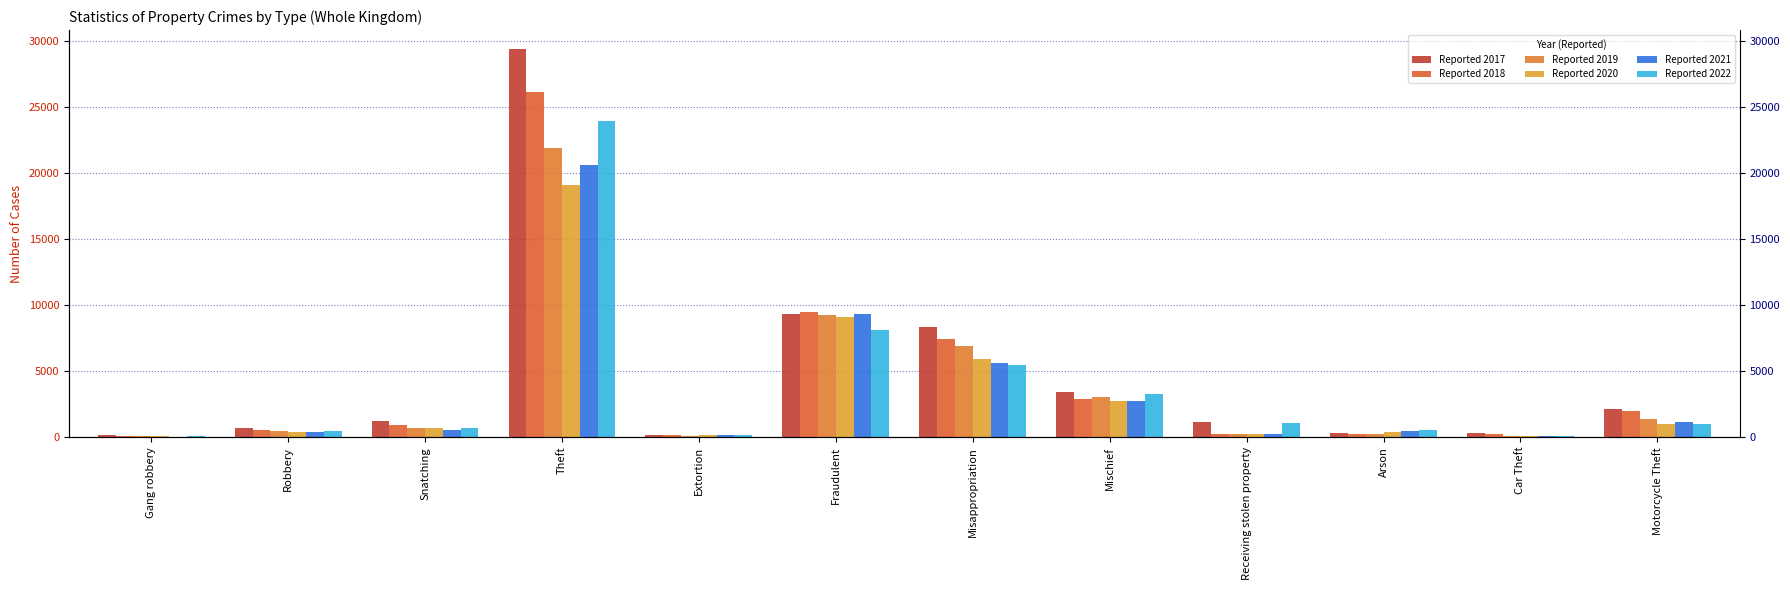

What is the difference between the Reported 2022 values at Fraudulent and Car Theft?

8016